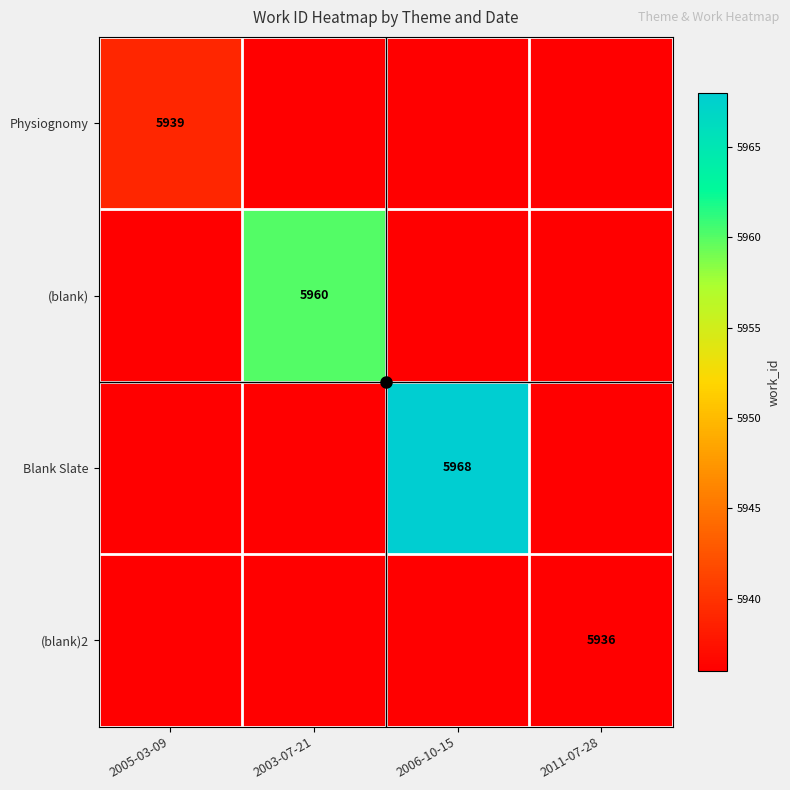

The value of Physiognomy at 2005-03-09 is 5939. True or false?

True